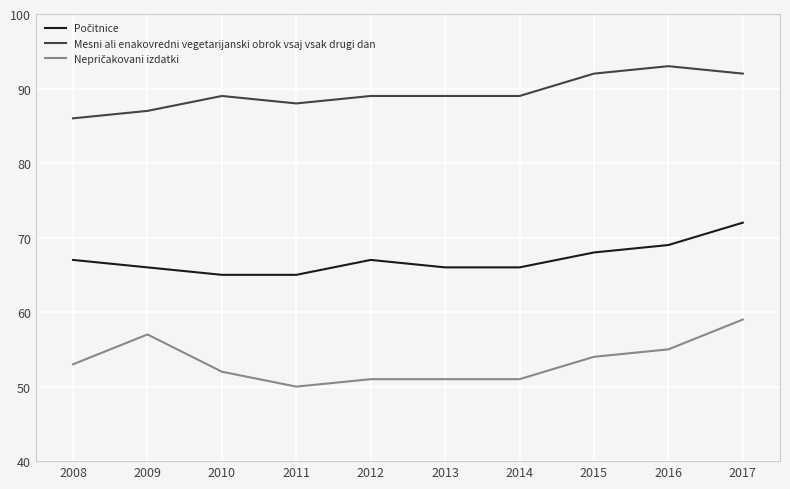

Is it true that Mesni ali enakovredni vegetarijanski obrok vsaj vsak drugi dan equals 30 at 2015?

False